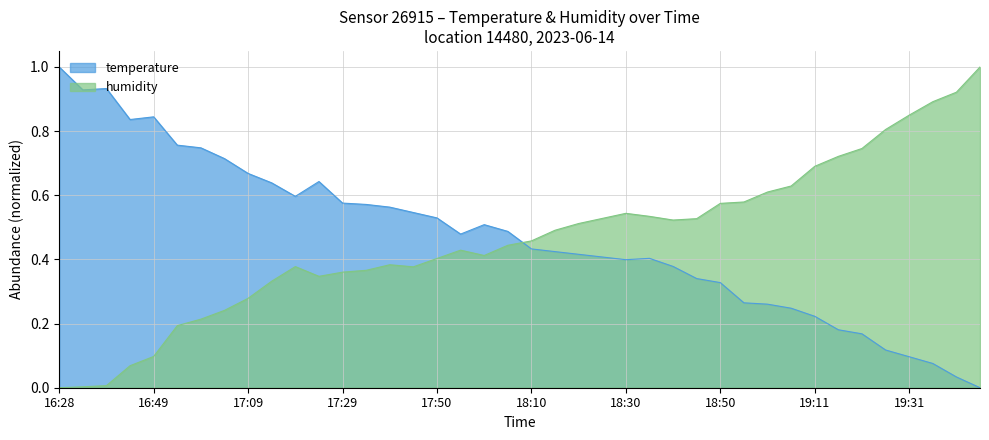

Is the value of temperature at 19:41 greater than the value of humidity at 16:54?

No